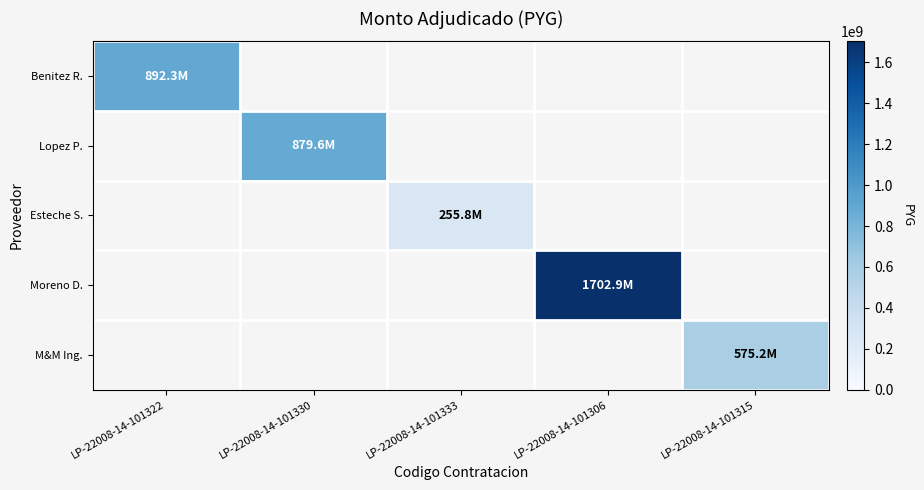

At how many categories does at least one series exceed 737981976?

3